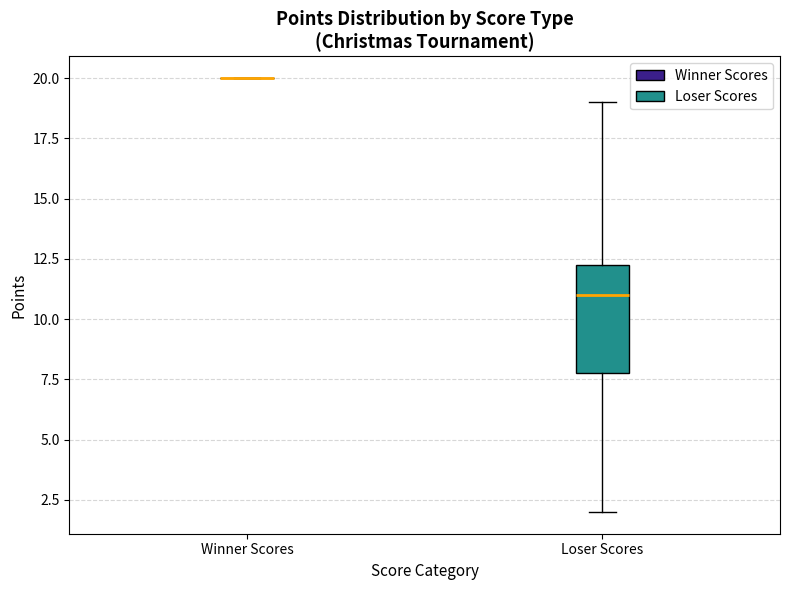

Which box is the tallest, from its lower edge to its upper edge?

Loser Scores